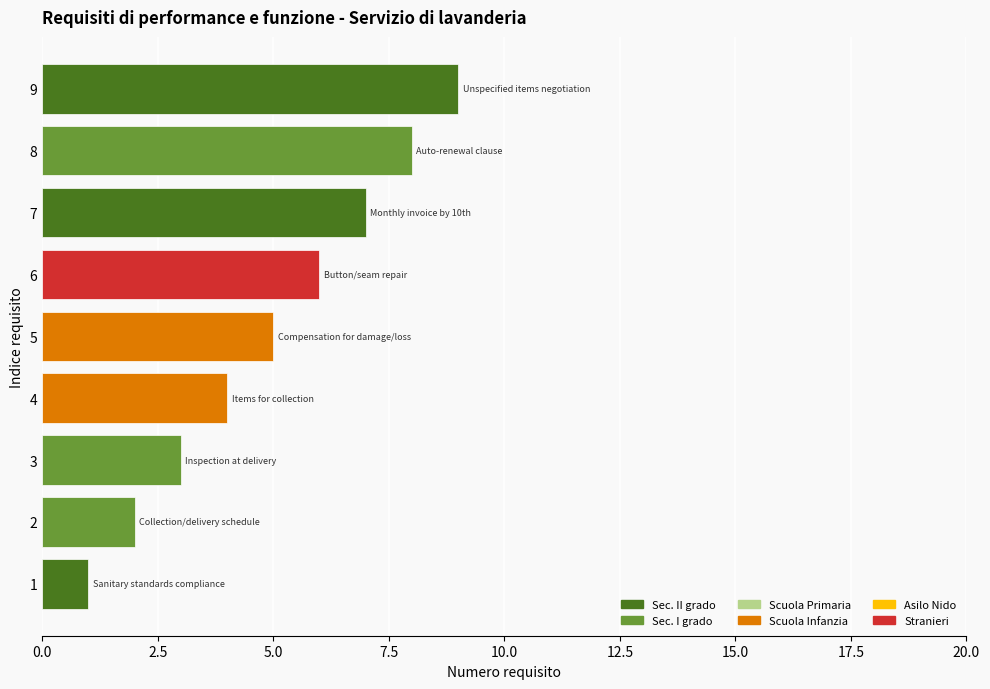

Approximately how many times larger is the value at 6 compared to 2?

3.0